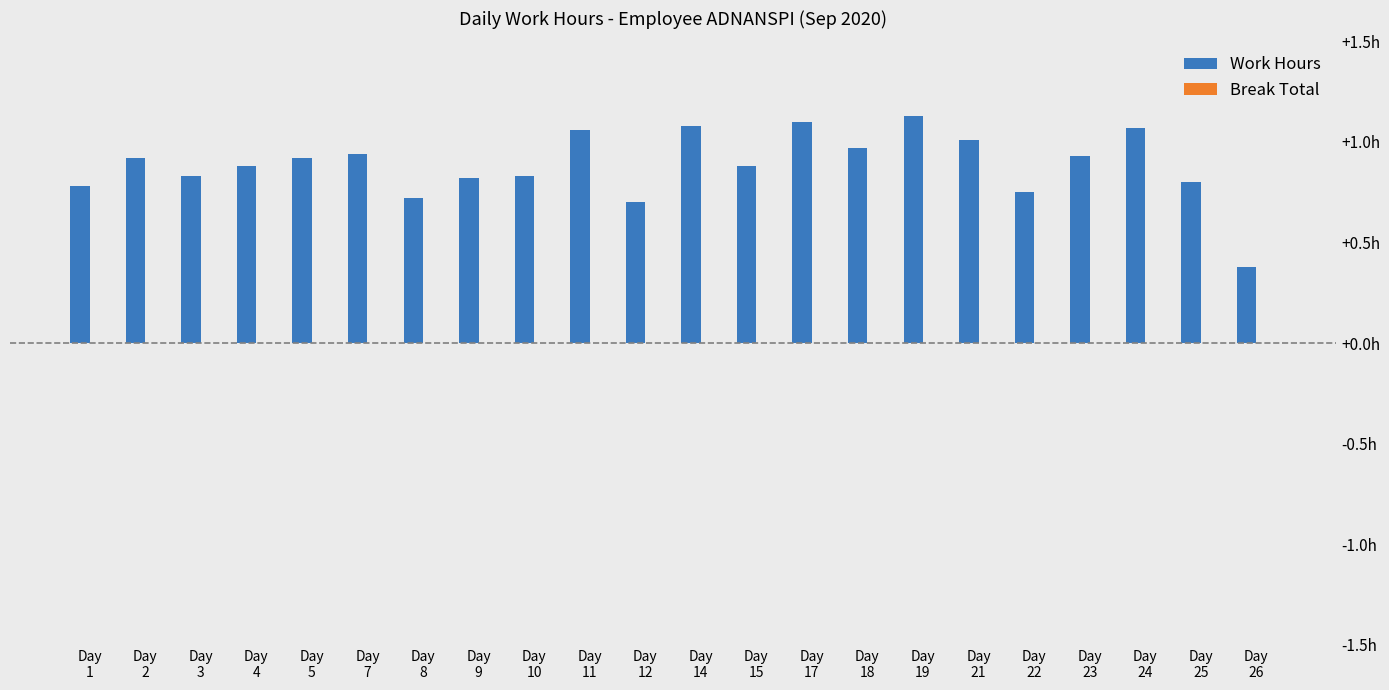

Does the chart contain any negative values?

No